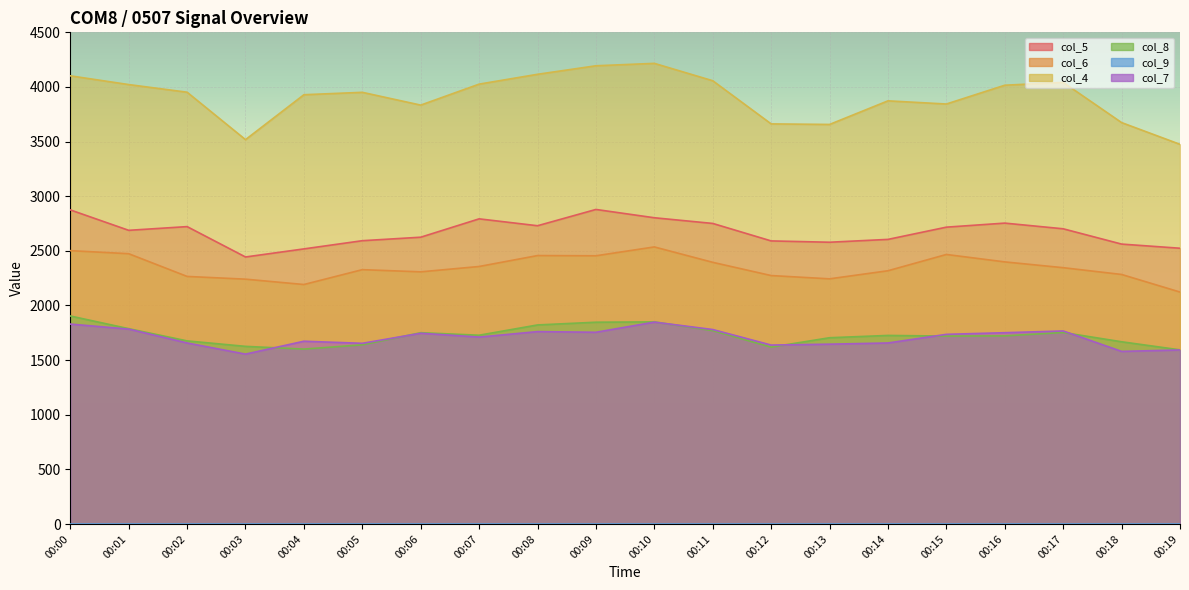

The col_8 series shows 1726 at 00:14. True or false?

True